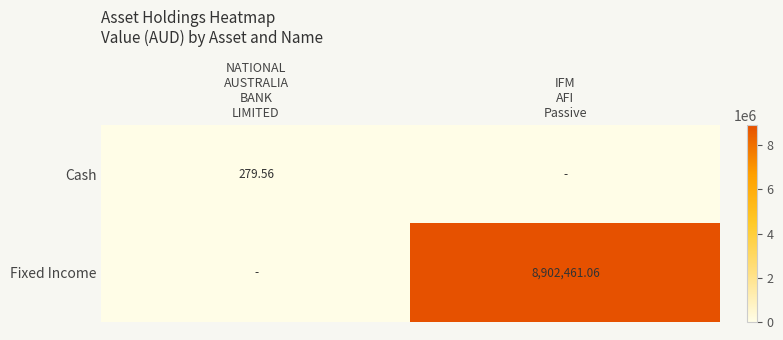

Count the number of data series in this chart.

2